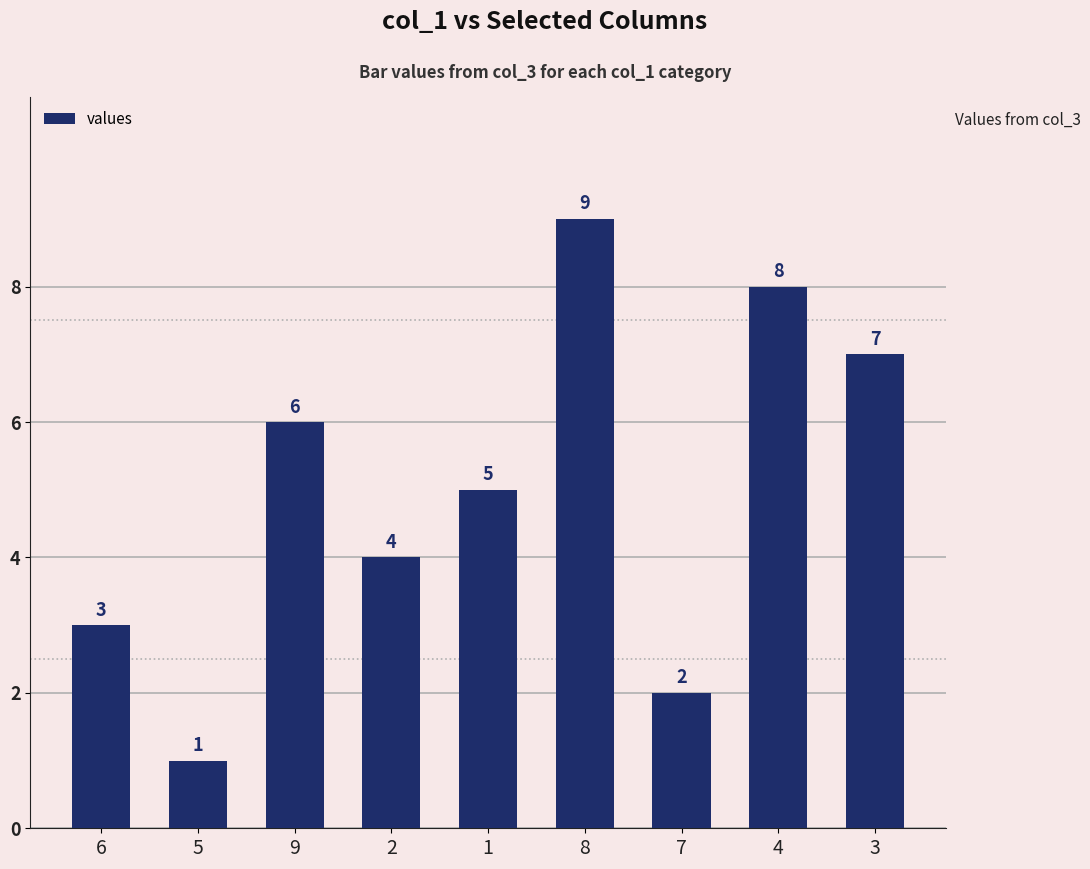

Where is the data nearest to the value 5?

1